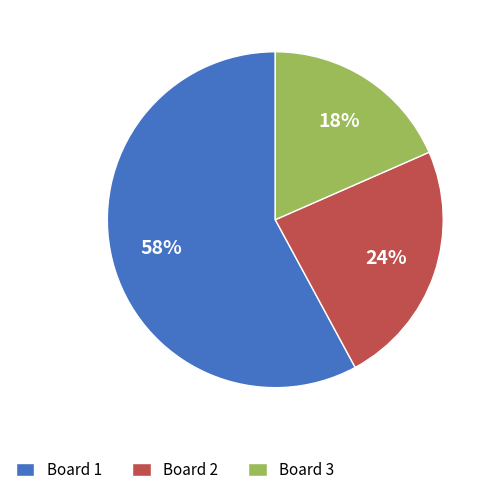

Which category has the smallest portion of the pie?

Board 3